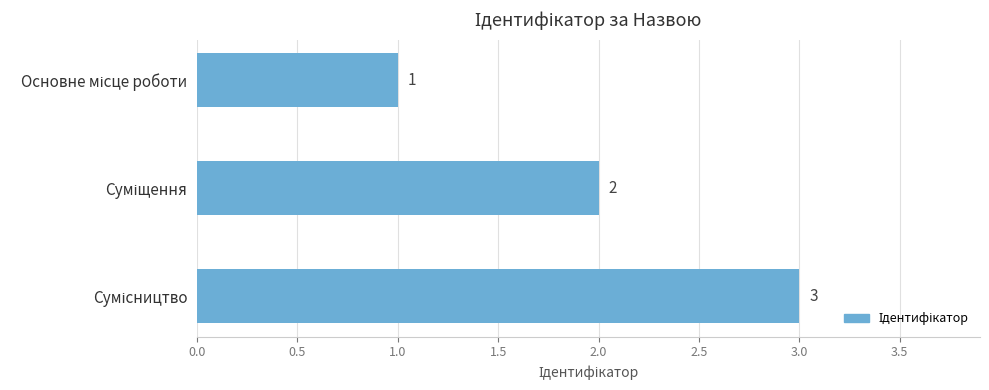

What is the difference between the maximum and minimum values?

2